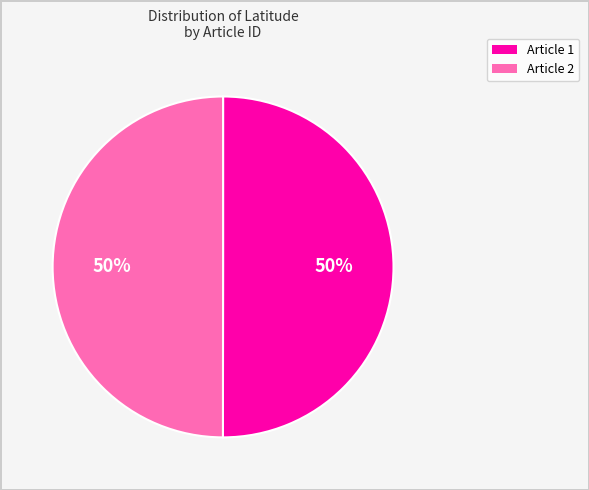

To the nearest percent, what is the average slice percentage?

50%